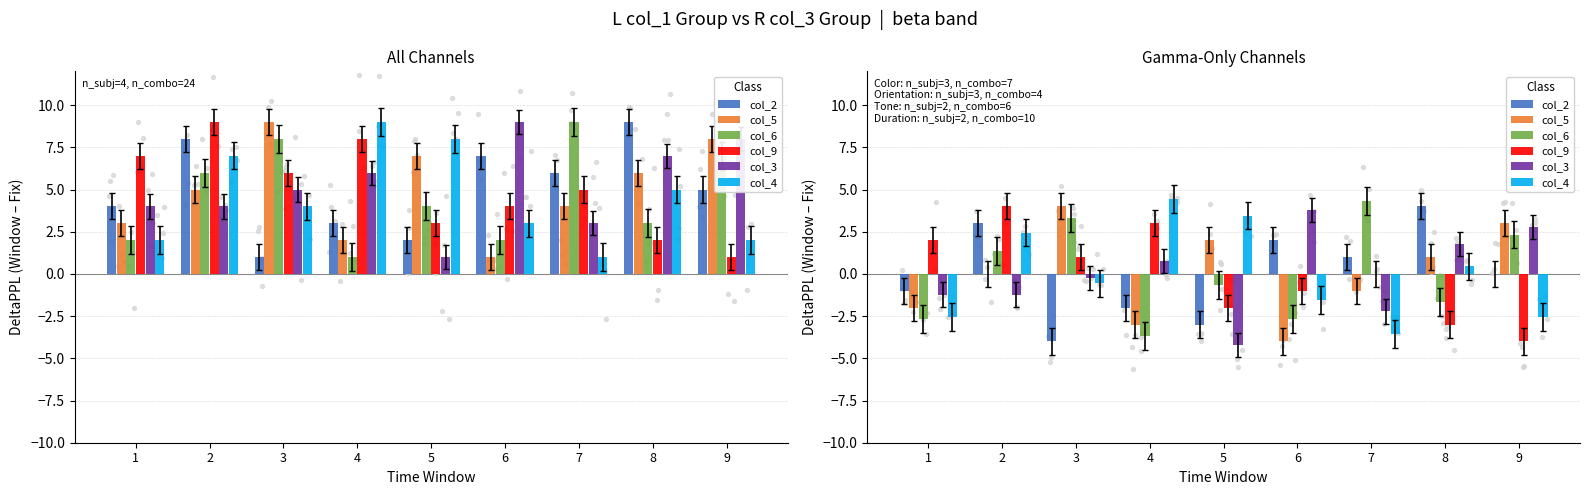

What are all the series names shown in the legend?

col_2, col_5, col_6, col_9, col_3, col_4